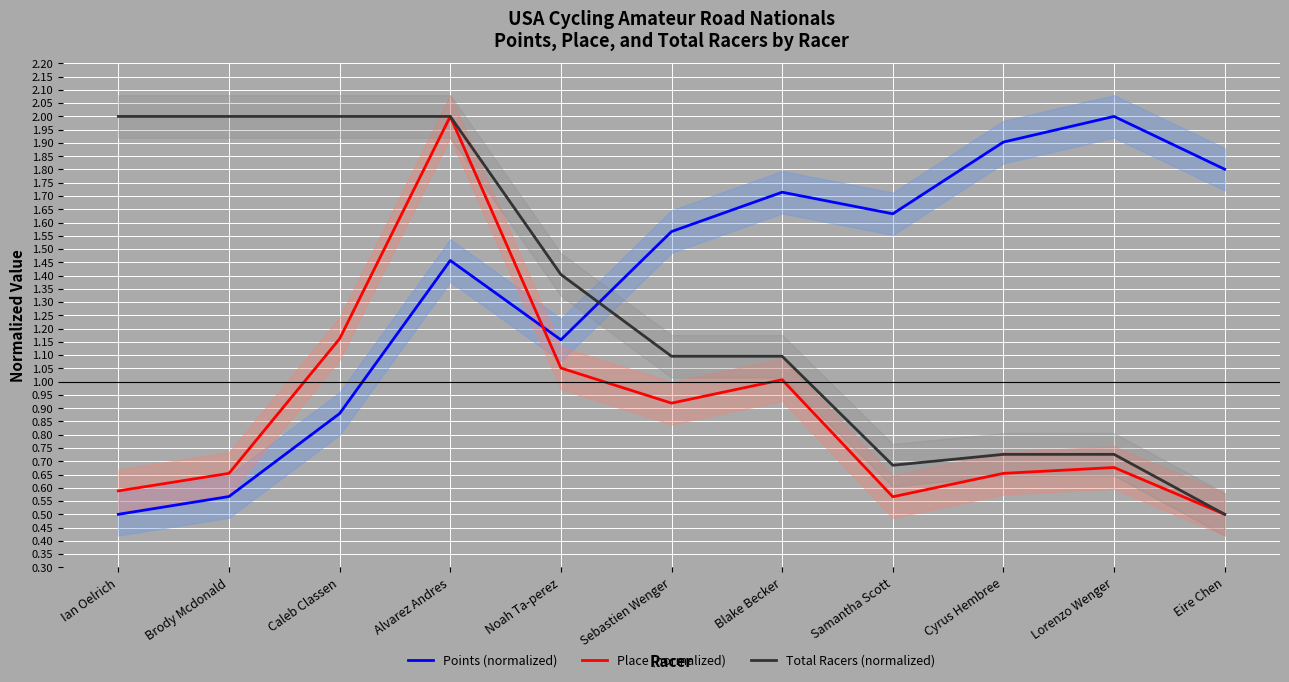

What is the difference between the highest and lowest values at Sebastien Wenger?

0.6